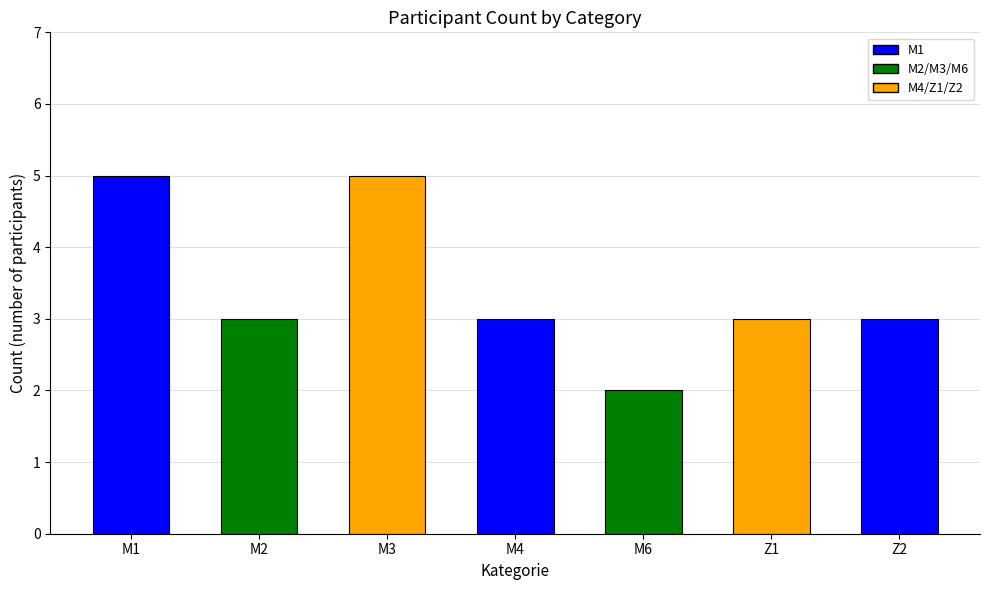

What is the ratio of the value at M6 to the value at M4?

0.7